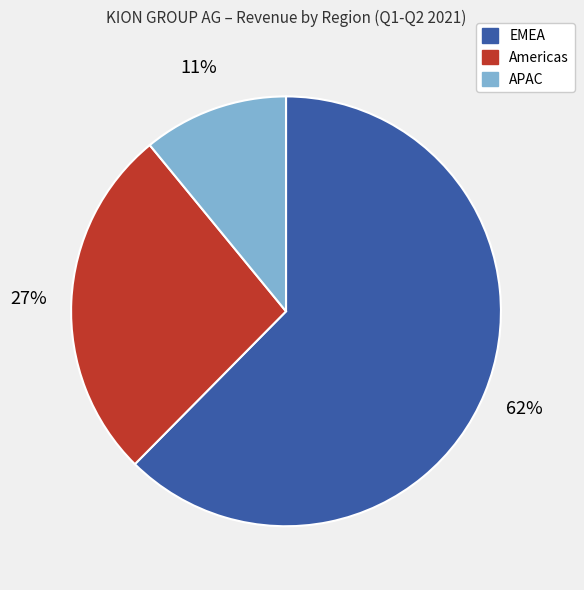

Which has a higher value, Americas or EMEA?

EMEA